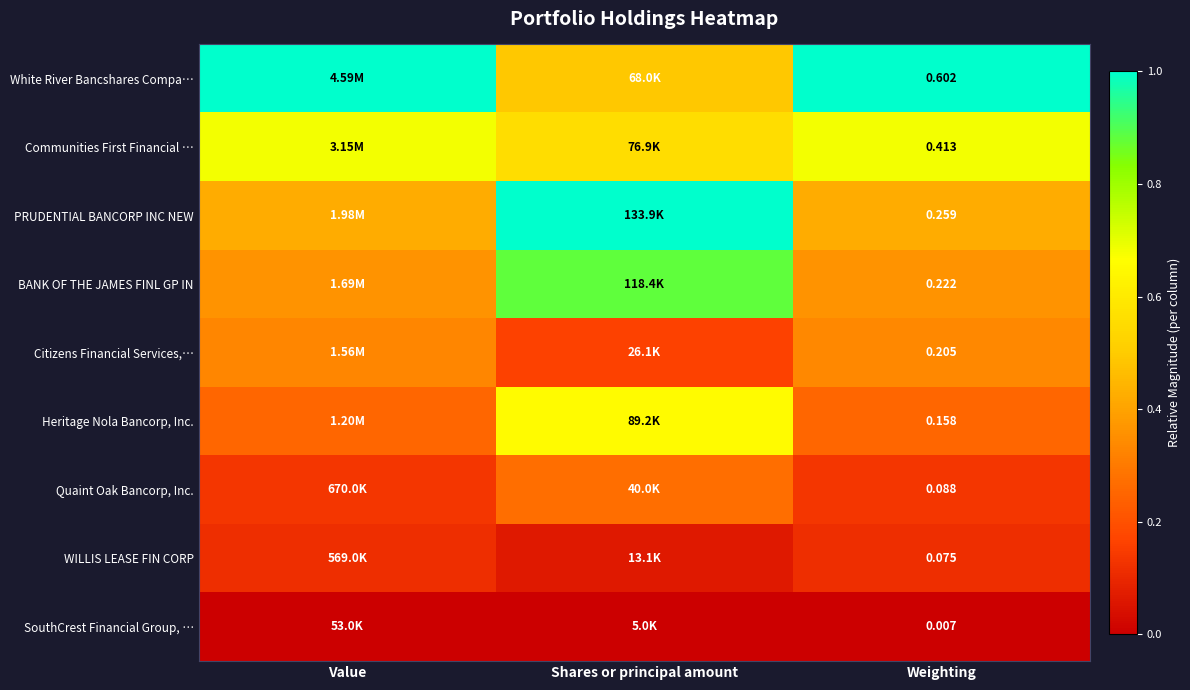

Rank the series at Weighting from highest to lowest value.

White River Bancshares Compa…, Communities First Financial …, PRUDENTIAL BANCORP INC NEW, BANK OF THE JAMES FINL GP IN, Citizens Financial Services,…, Heritage Nola Bancorp, Inc., Quaint Oak Bancorp, Inc., WILLIS LEASE FIN CORP, SouthCrest Financial Group, …